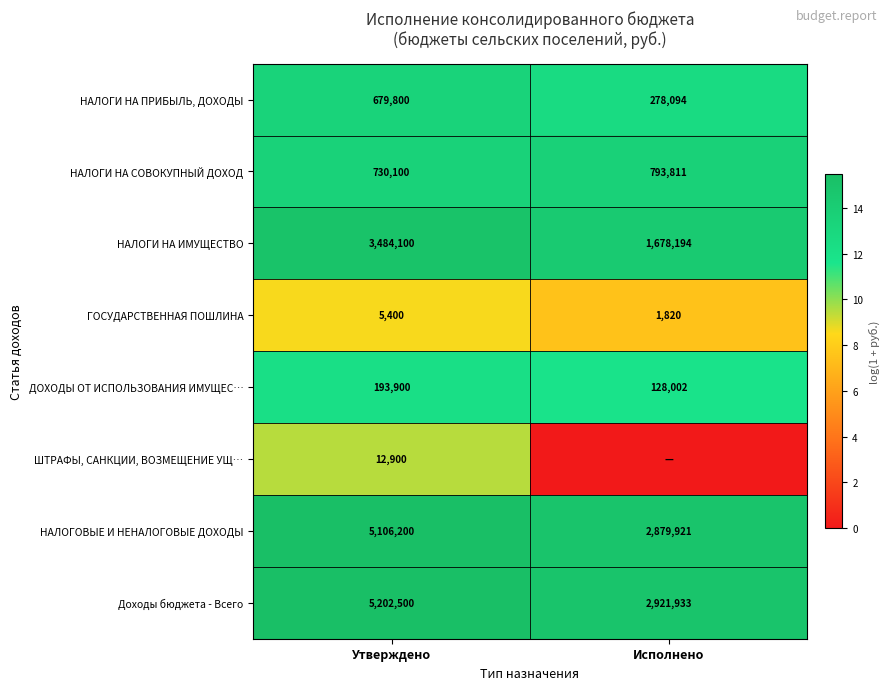

What is the total value across all series at Утверждено?

15414900